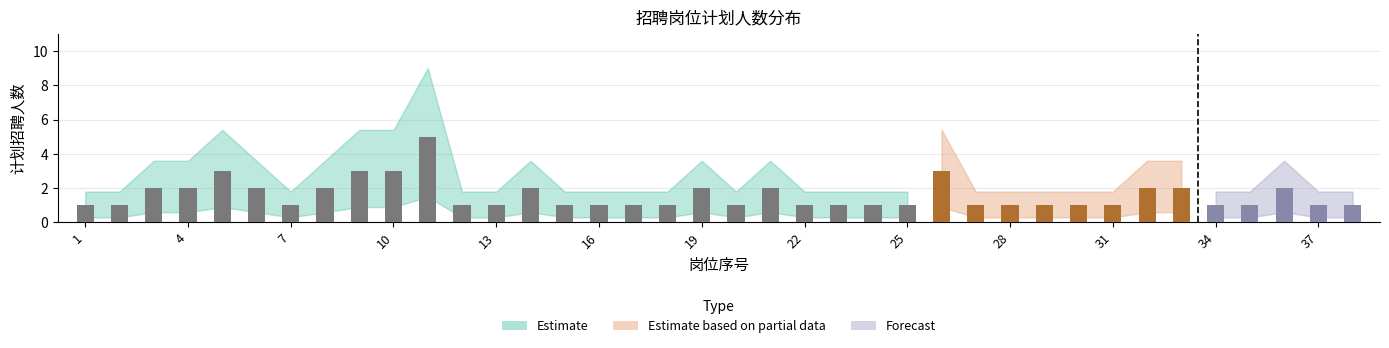

The chart shows a value of 3 at 3. True or false?

False